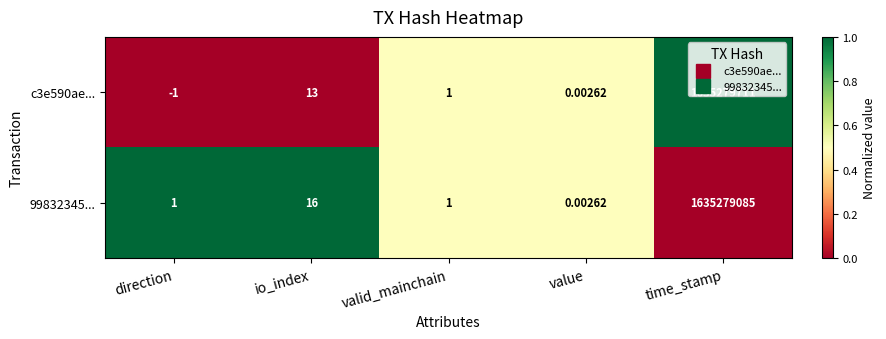

Count the number of categories in the chart.

5